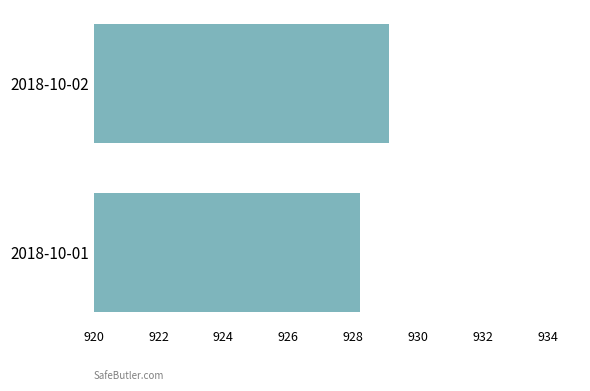

Which label corresponds to the smallest value in the chart?

2018-10-01